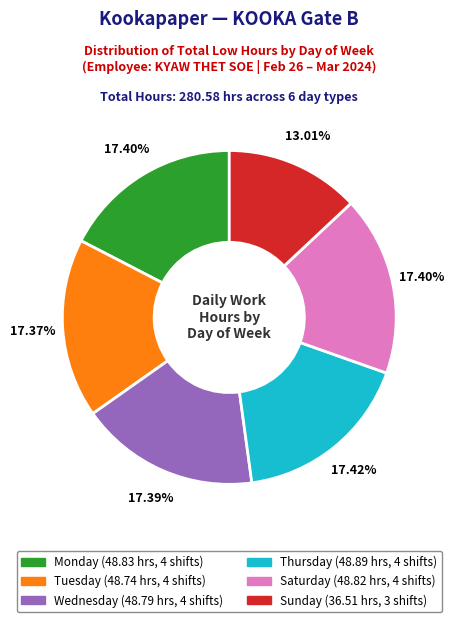

Does any single category account for the majority?

No